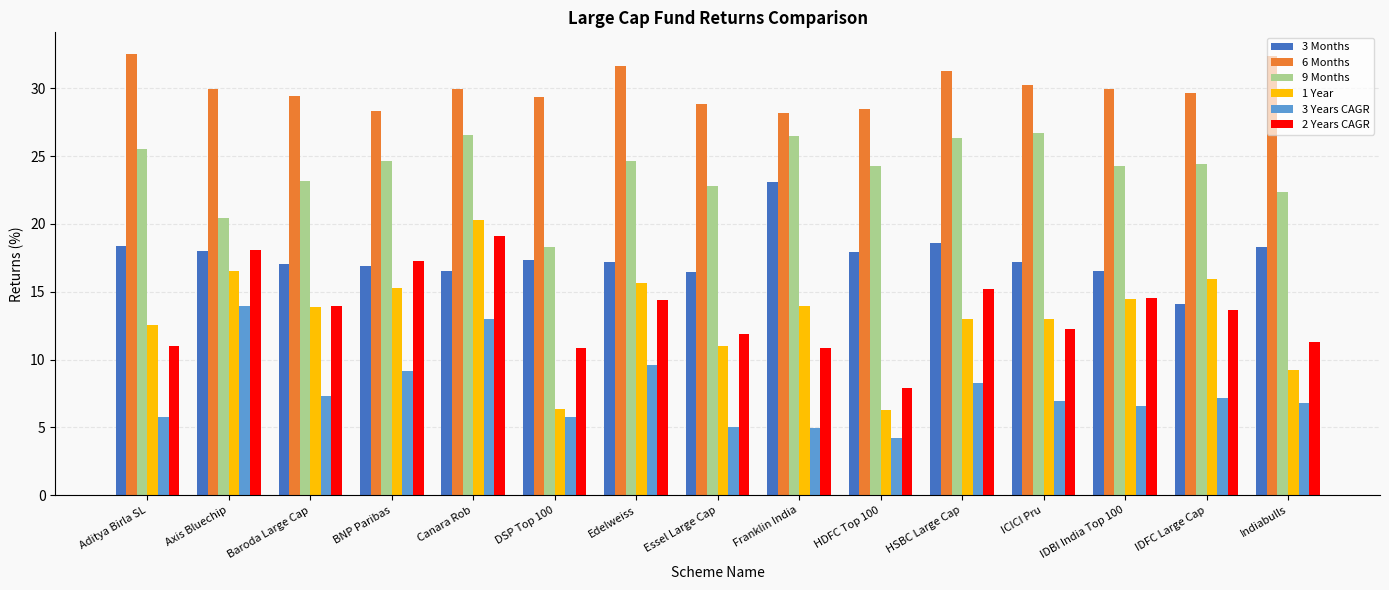

How many bars are there in total?

90